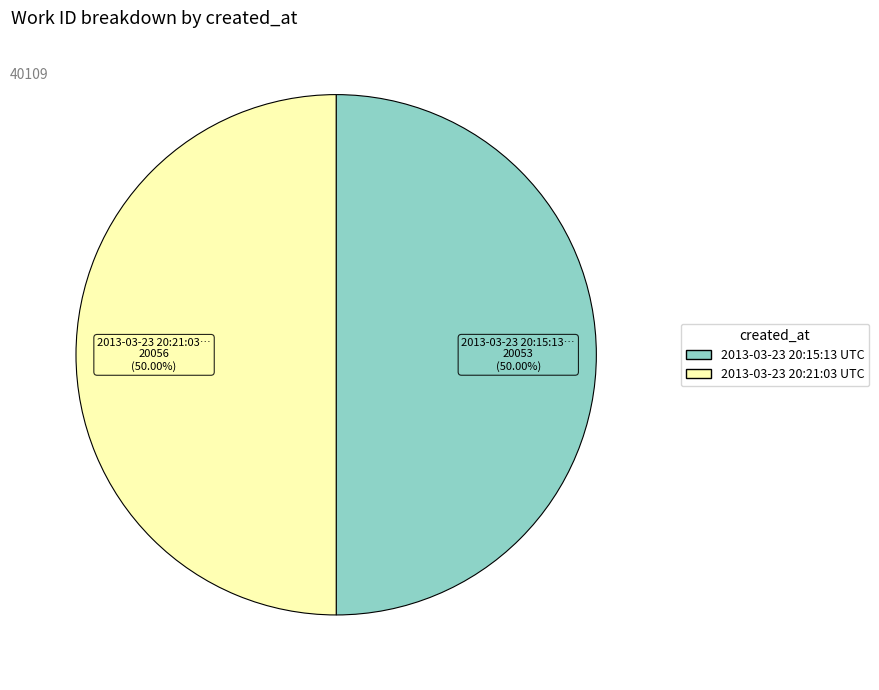

Is the sum of 2013-03-23 20:21:03 UTC and 2013-03-23 20:15:13 UTC greater than half?

Yes